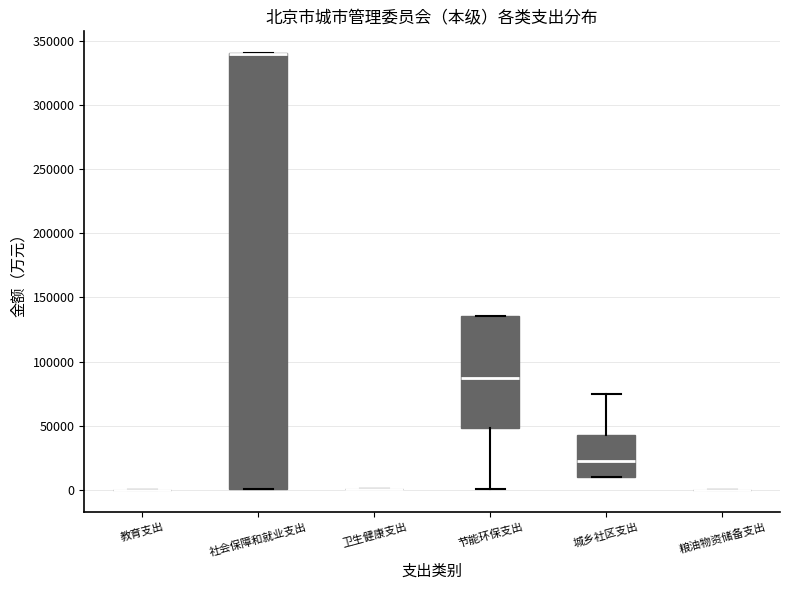

Reading left to right, transcribe this box plot: for each box, give where its median line is, the range the box spans, and where its two whiskers end, as read against the y-axis. The values are not printed on the chart, so give them approximately, as read against the axis.

教育支出: box collapsed to a line at 0, whiskers 0 to 0
社会保障和就业支出: median 340000 (drawn on the box's upper edge), box 0 to 340000, whiskers 0 to 340000
卫生健康支出: box collapsed to a line at 0, whiskers 0 to 0
节能环保支出: median 85000, box 50000 to 135000, whiskers 0 to 135000
城乡社区支出: median 20000, box 10000 to 45000, whiskers 10000 to 75000
粮油物资储备支出: box collapsed to a line at 0, whiskers 0 to 0